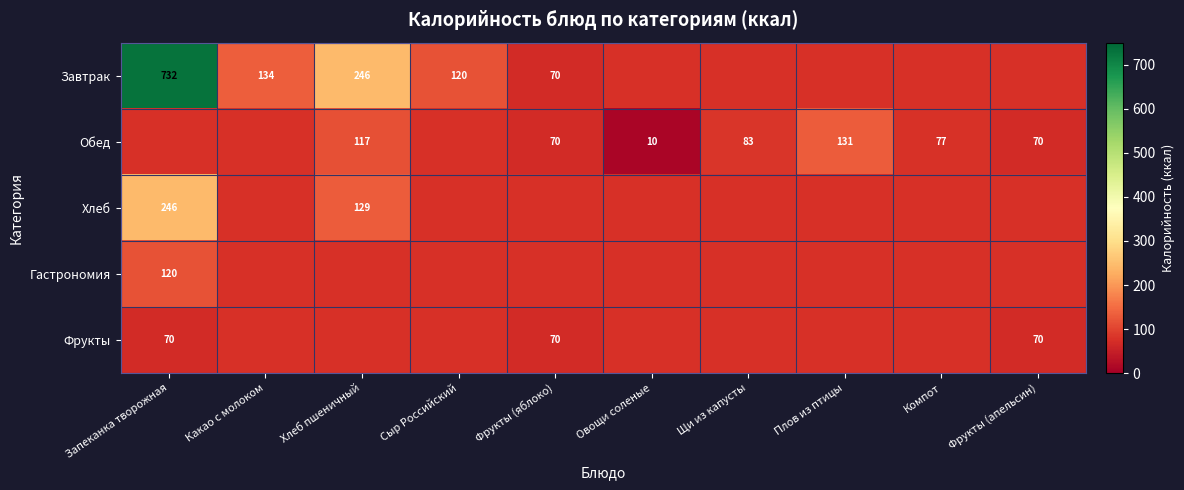

The Гастрономия series shows 157 at Запеканка творожная. True or false?

False